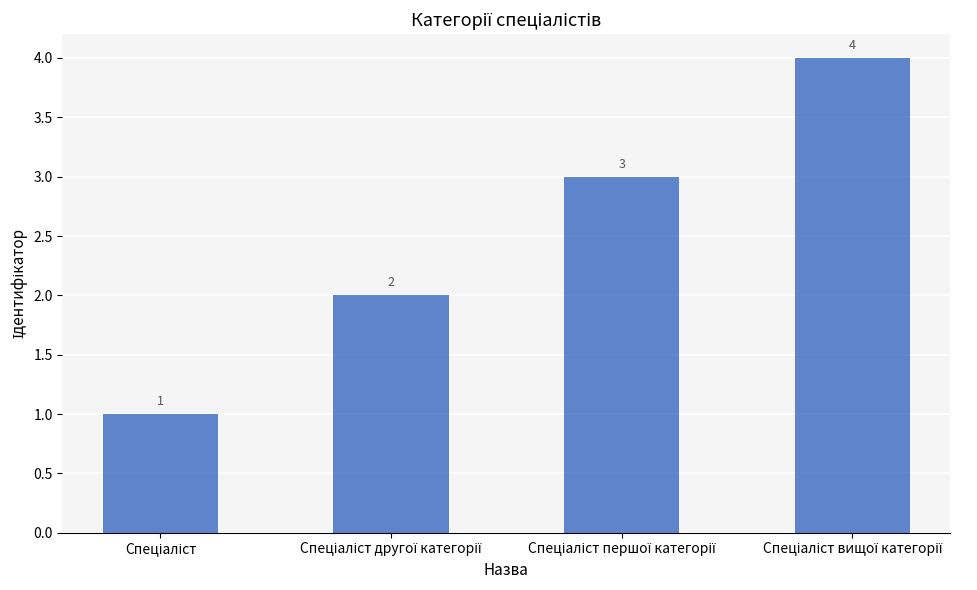

What is the value of the 1st bar from the left?

1